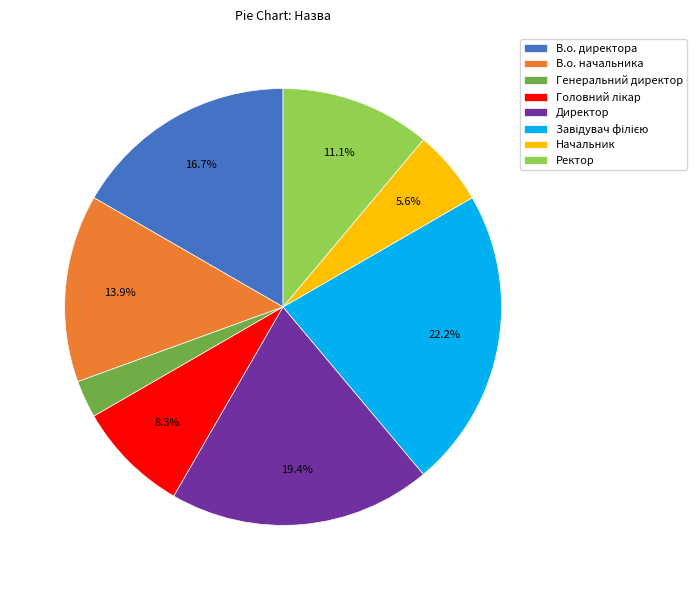

What is the smallest slice in the pie chart?

Генеральний директор